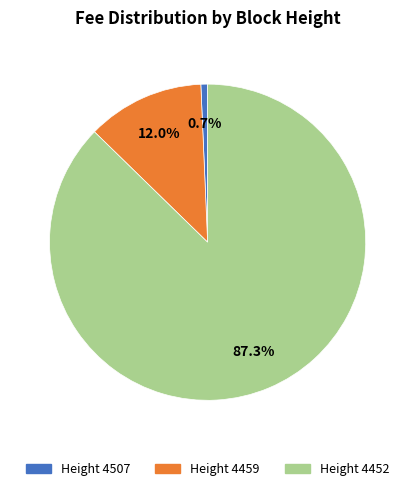

Is there a majority slice in this chart?

Yes